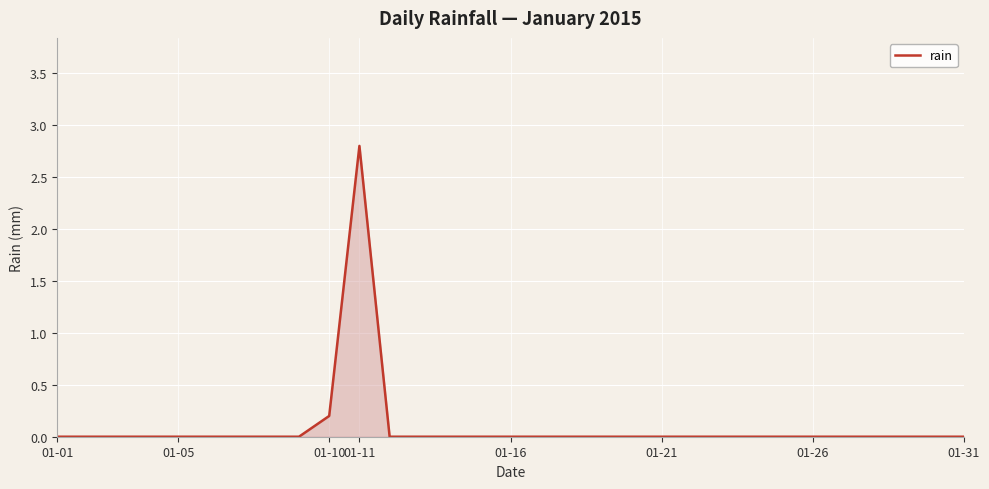

How many lines are shown in the chart?

1